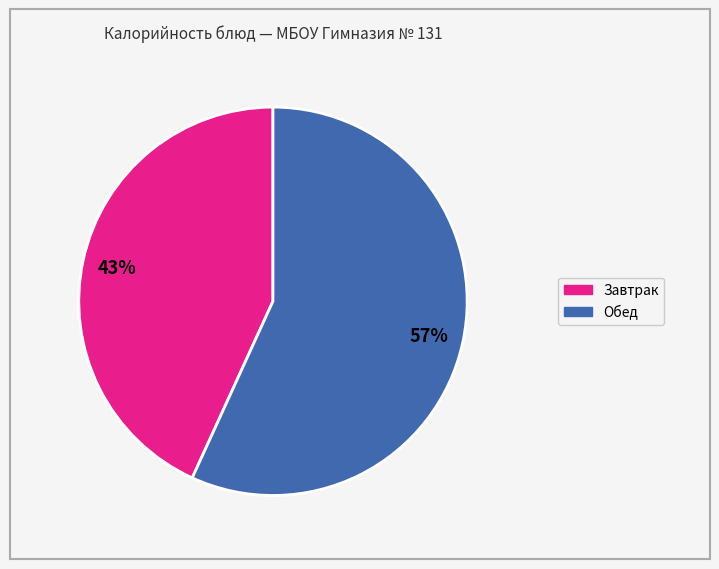

Count the number of slices in the pie.

2